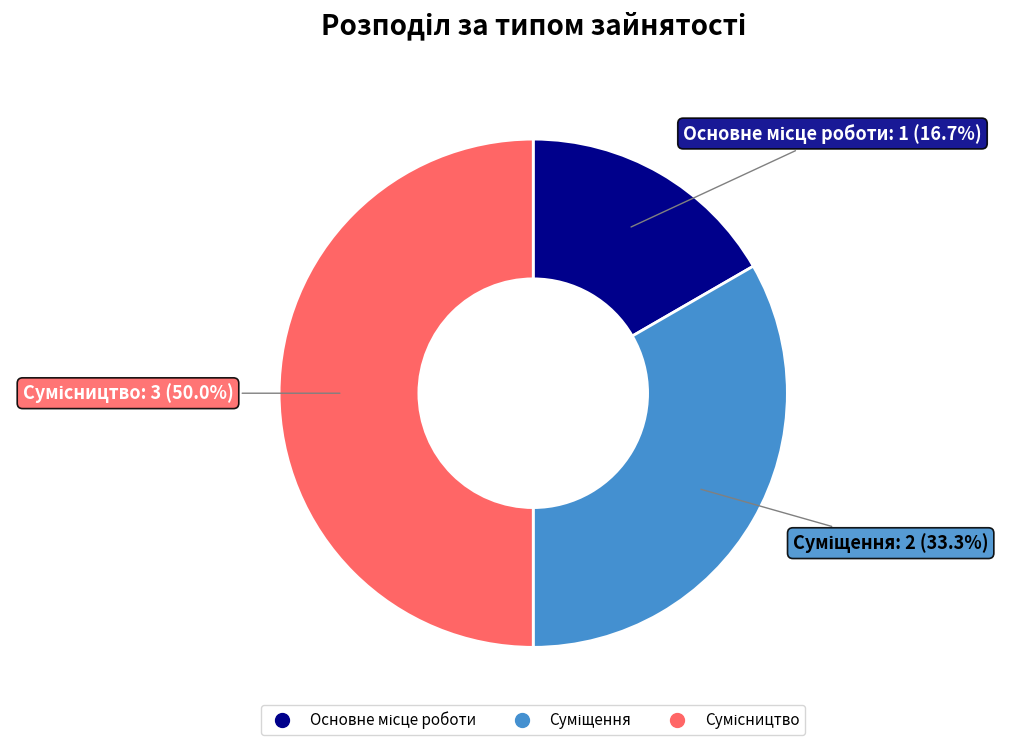

How many segments does this pie chart have?

3